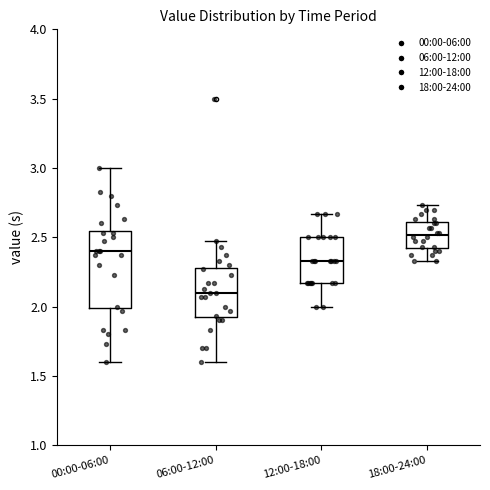

Where is the lower edge of the box for 00:00-06:00 on the y-axis? The values are not printed on the chart, so give them approximately, as read against the axis.

2.00